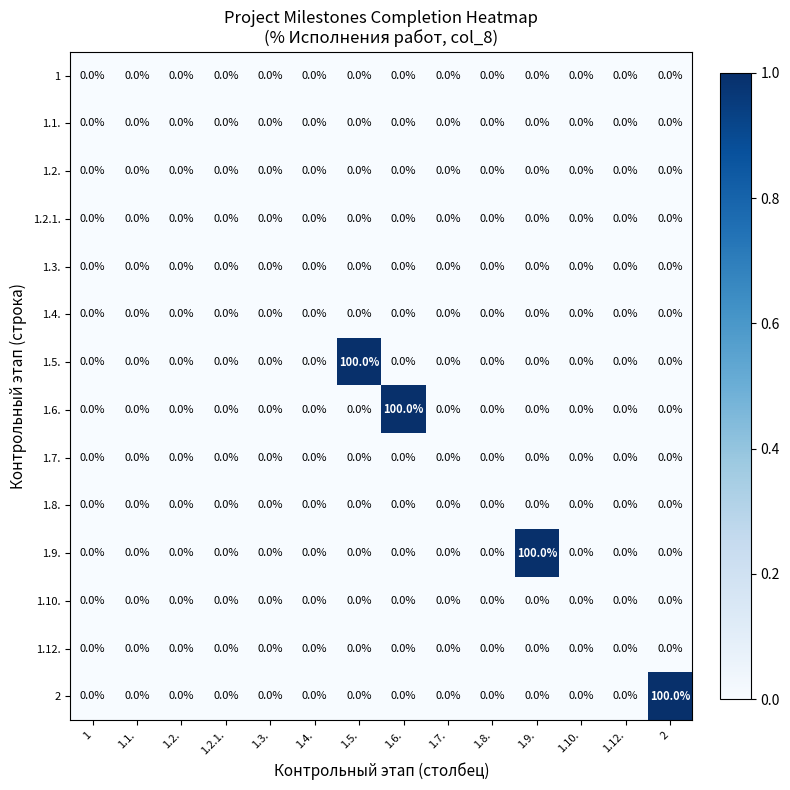

The 1.10. series shows 0 at 1.12.. True or false?

True